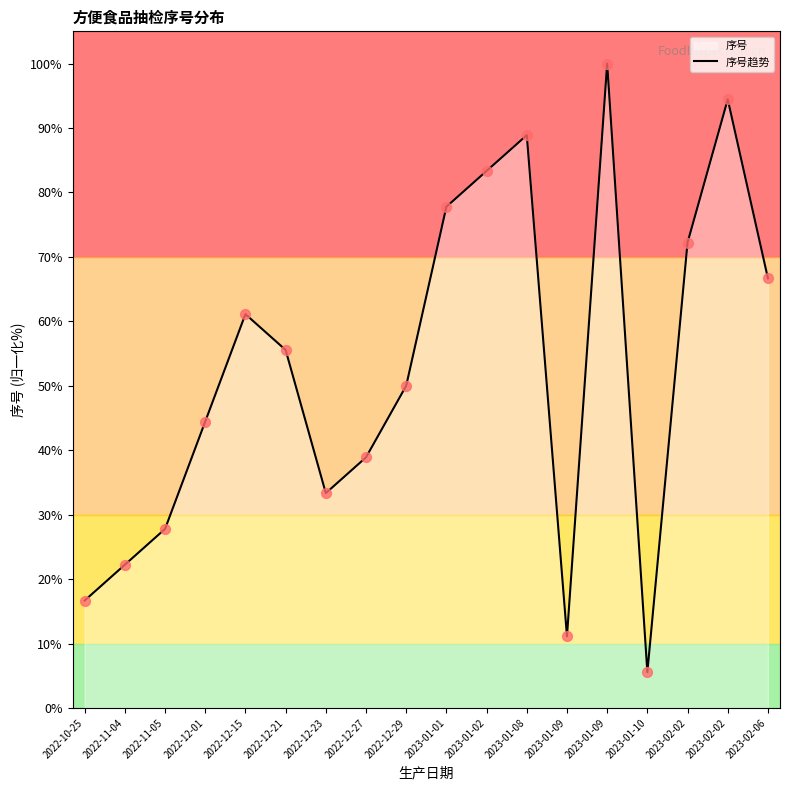

Between 2023-01-09 and 2023-01-10, which is larger?

2023-01-09